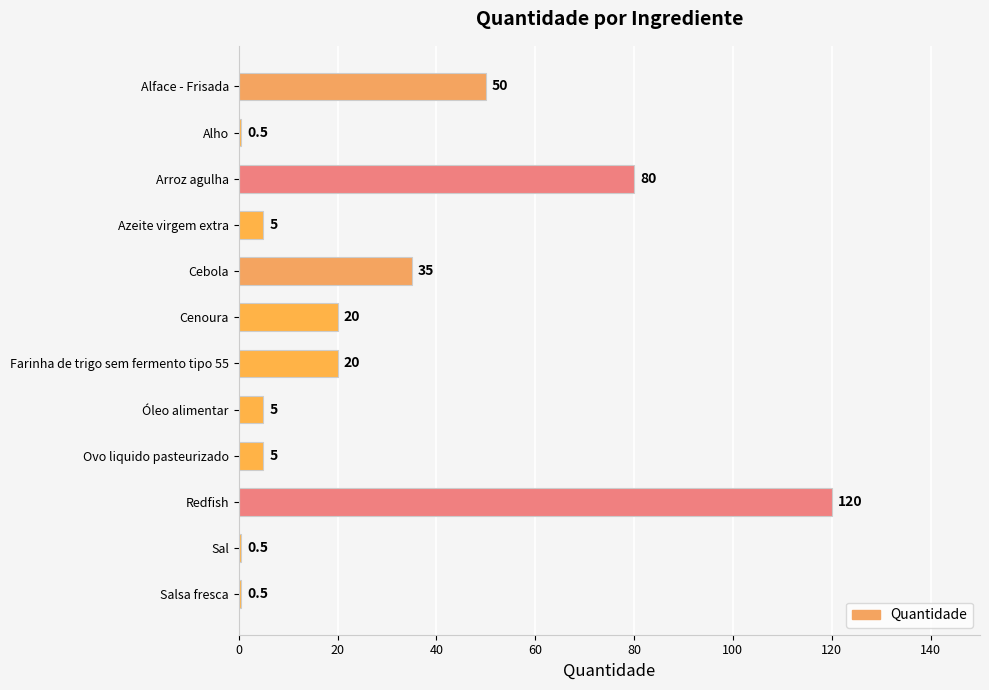

Reading top to bottom, what are all the values shown in this chart?

50.0	0.5	80.0	5.0	35.0	20.0	20.0	5.0	5.0	120.0	0.5	0.5